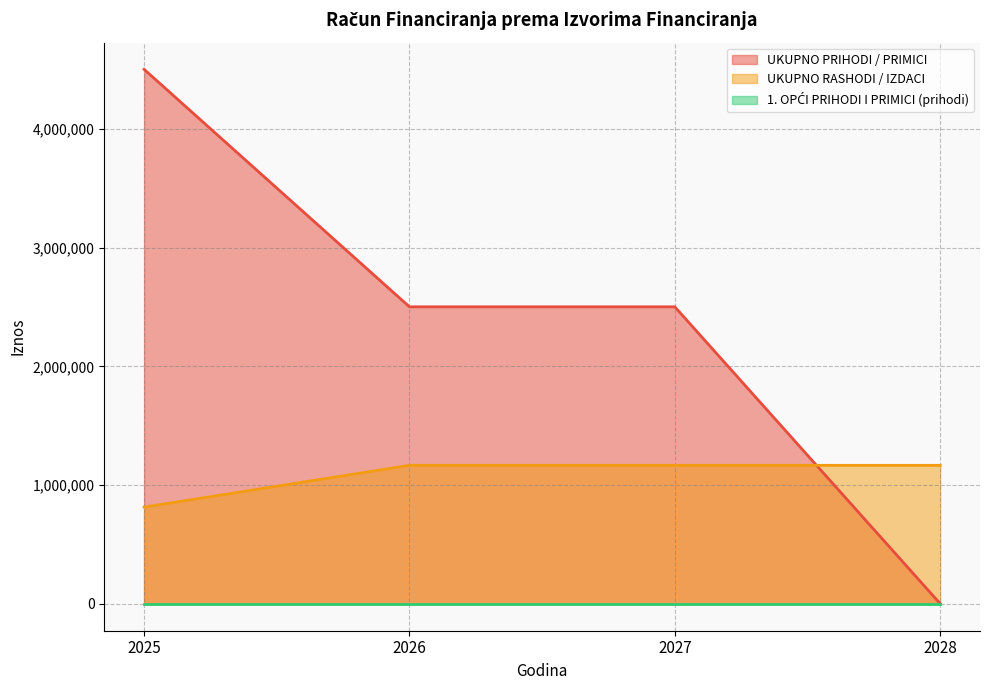

Which series has the largest range (max minus min)?

UKUPNO PRIHODI / PRIMICI